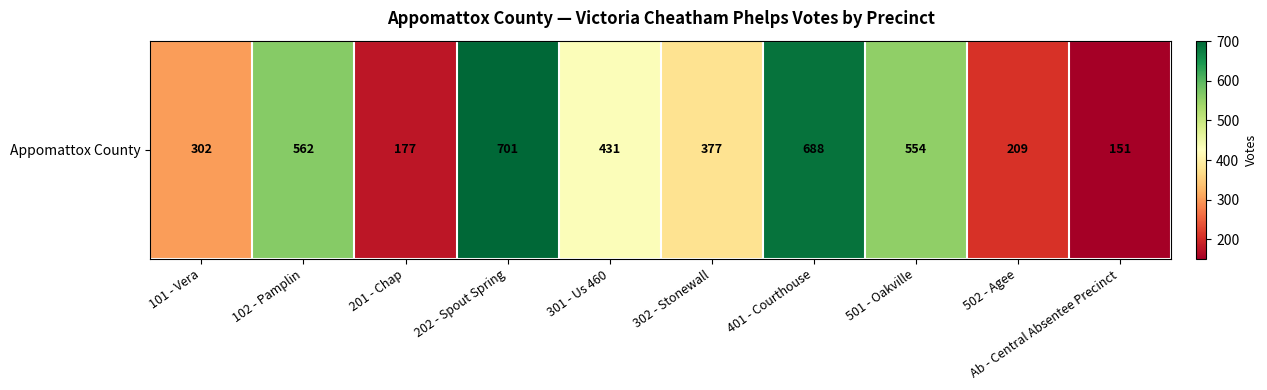

Count the number of values greater than 431.

4